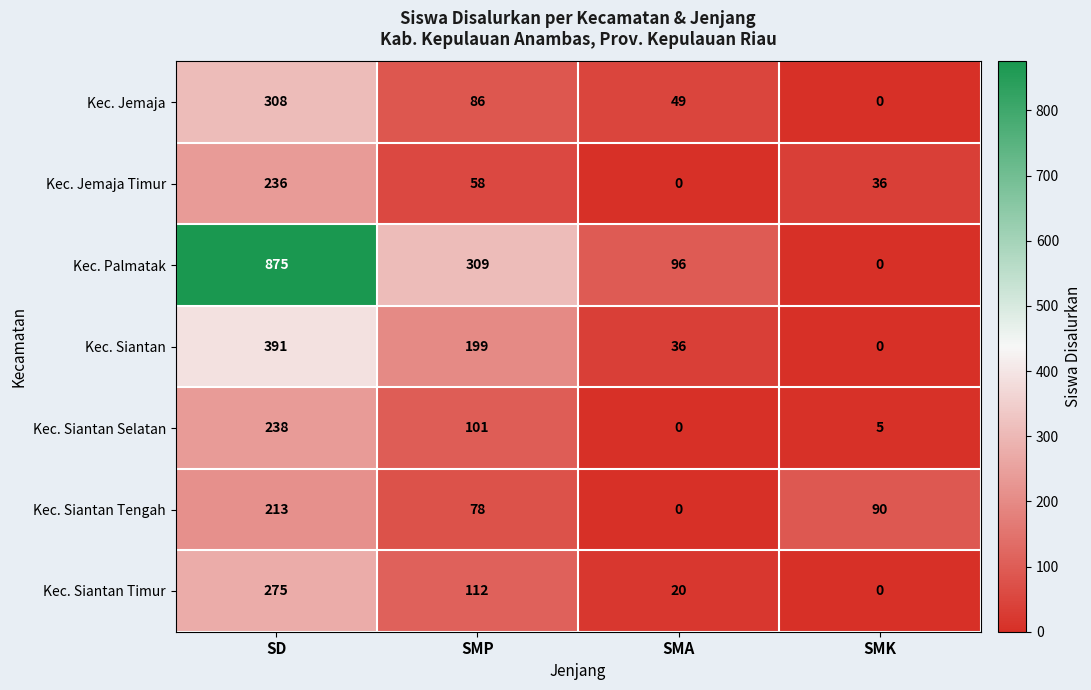

Between SMP and SMA, which series saw the biggest shift?

Kec. Palmatak